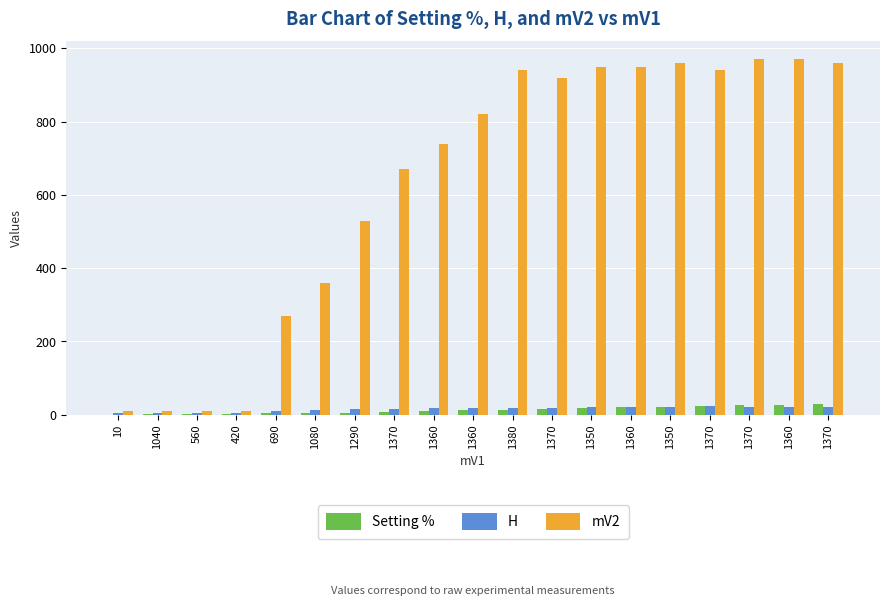

What is the average value of the Setting % series?

13.1